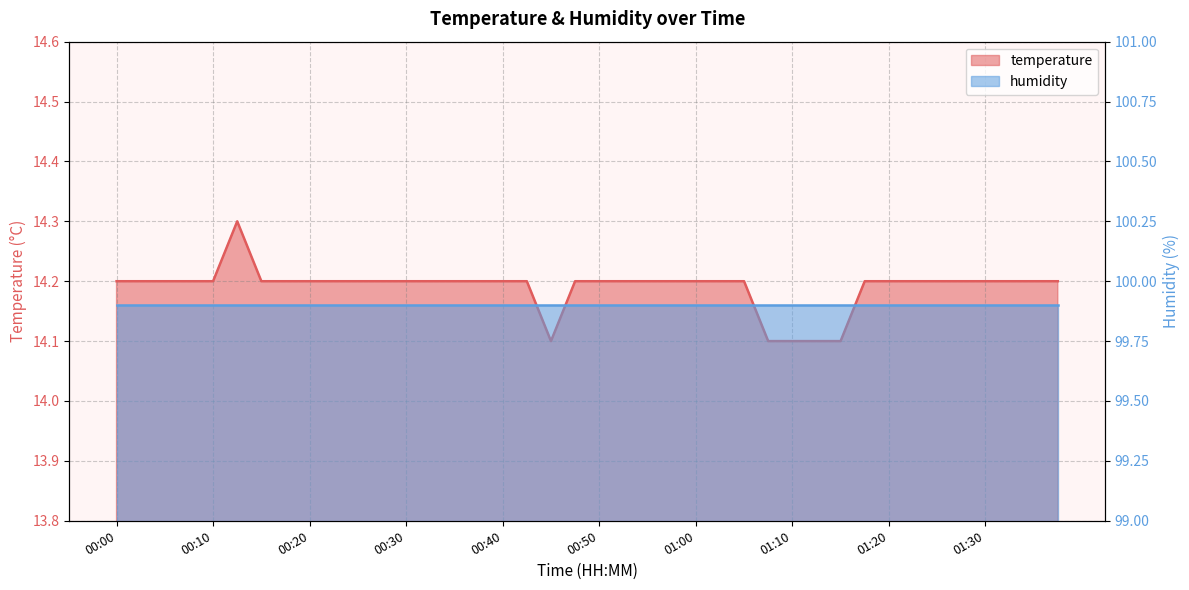

The chart shows a value of 7.9 at 01:33. True or false?

False